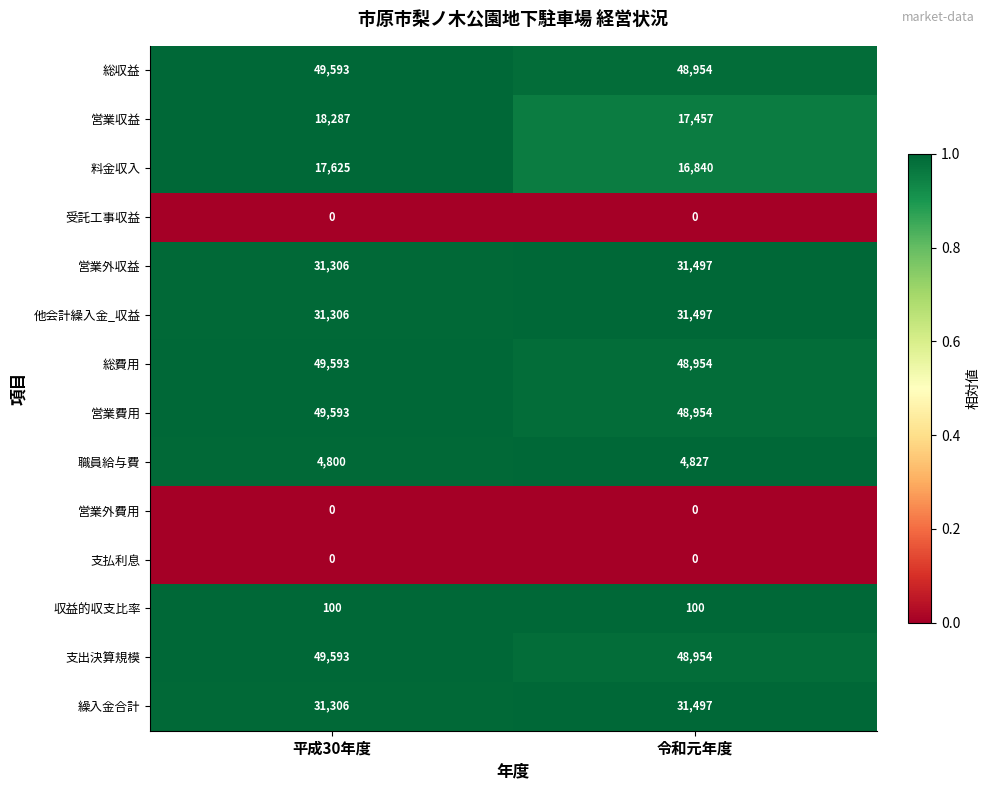

Which series has the largest range (max minus min)?

営業収益